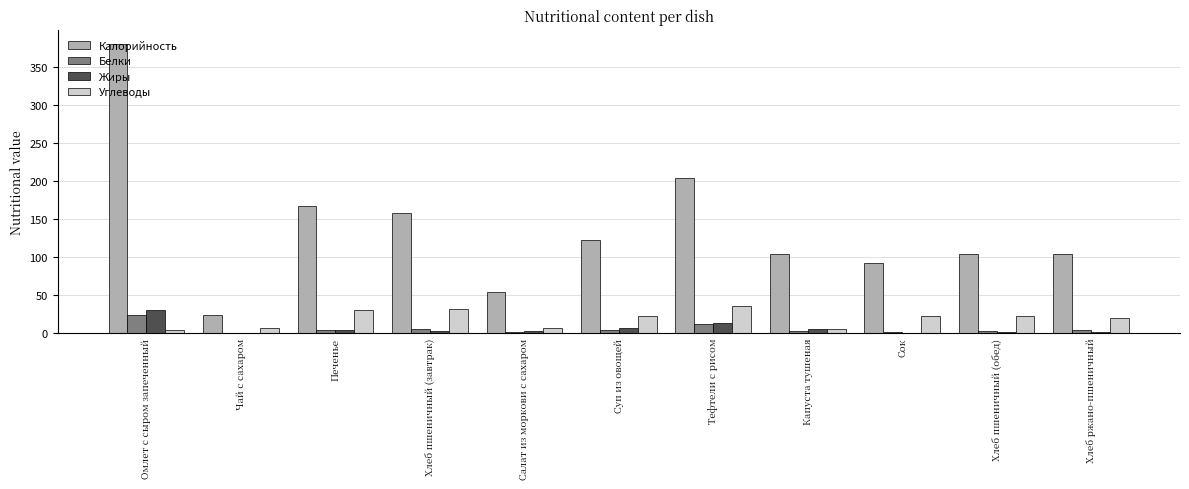

What is the maximum value shown in the chart?

379.9